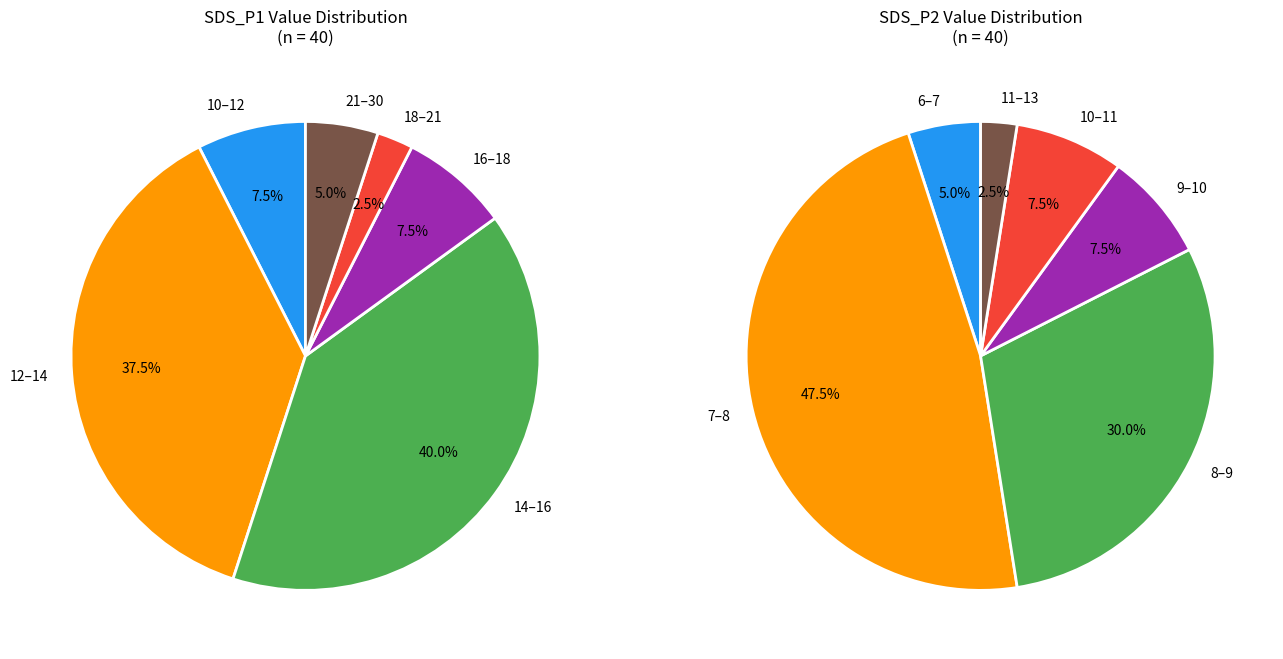

Is there a majority slice in this chart?

No